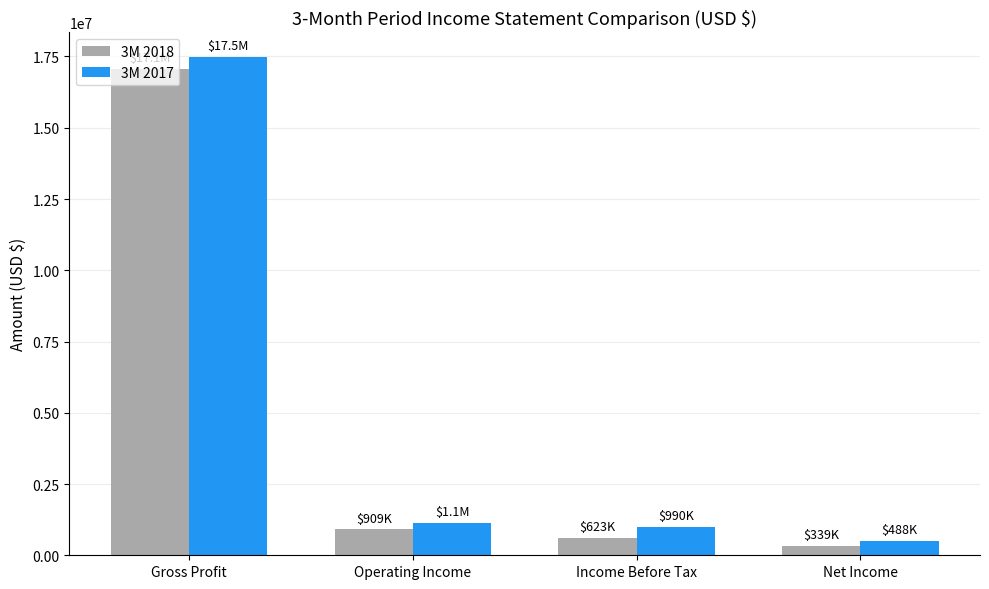

What is the sum of the 3M 2017 values at Net Income and Gross Profit?

17962385